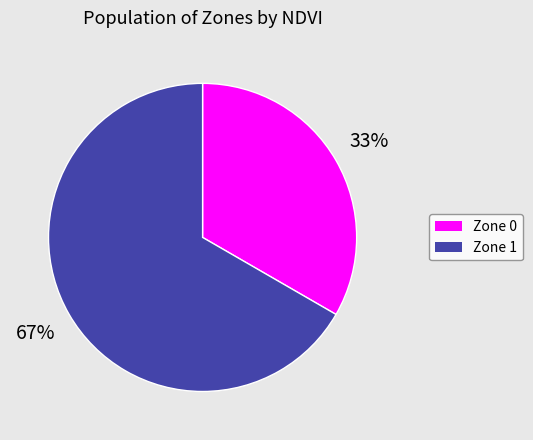

Which category accounts for the majority?

Zone 1